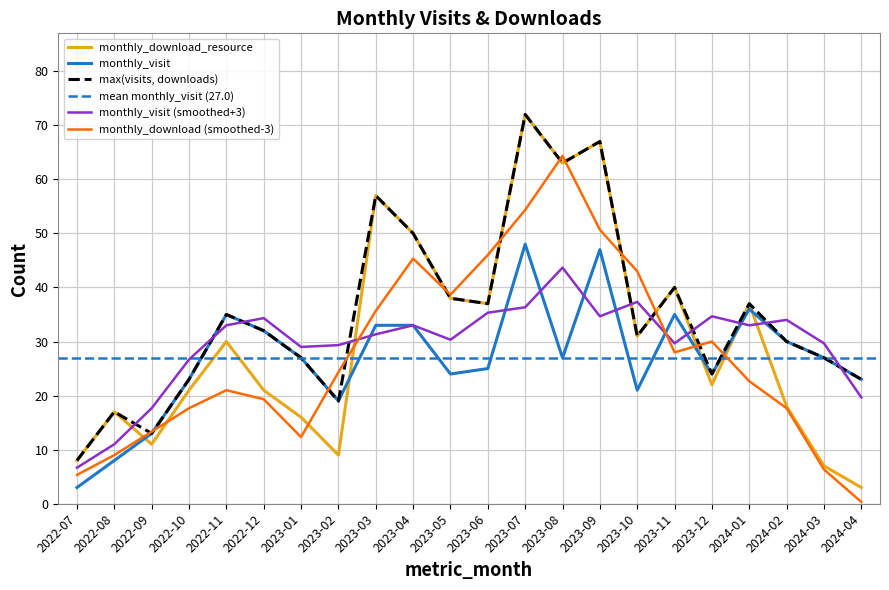

After their last crossing, which series has the higher values: monthly_visit or monthly_download_resource?

monthly_visit